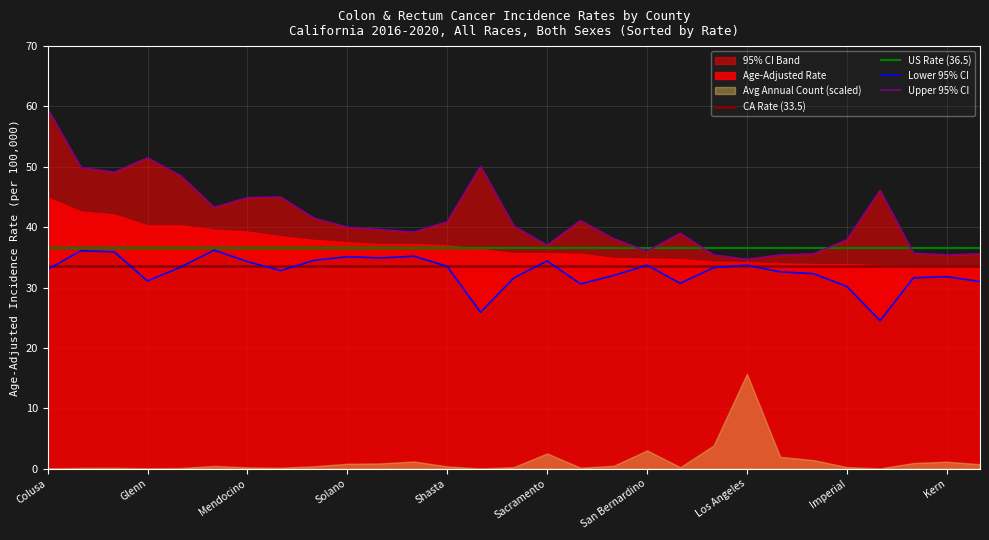

Is it true that CA Rate (33.5) equals 33.5 at Kern?

True